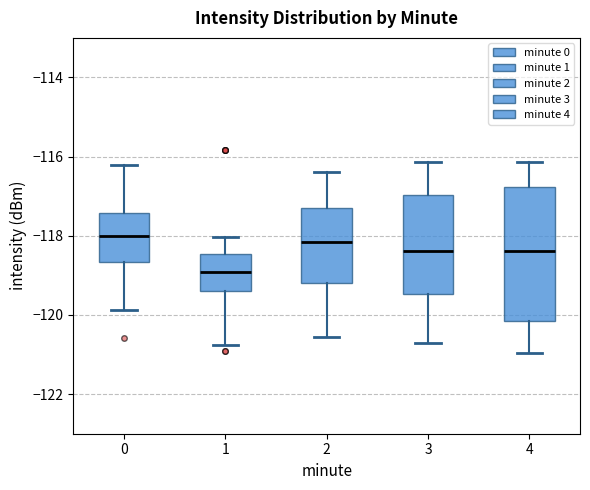

Reading left to right, transcribe this box plot: for each box, give where its median line is, the range the box spans, and where its two whiskers end, as read against the y-axis. The values are not printed on the chart, so give them approximately, as read against the axis.

0: median -118.0, box -118.6 to -117.4, whiskers -119.8 to -116.2
1: median -119.0, box -119.4 to -118.4, whiskers -120.8 to -118.0
2: median -118.2, box -119.2 to -117.4, whiskers -120.6 to -116.4
3: median -118.4, box -119.4 to -117.0, whiskers -120.8 to -116.2
4: median -118.4, box -120.2 to -116.8, whiskers -121.0 to -116.2